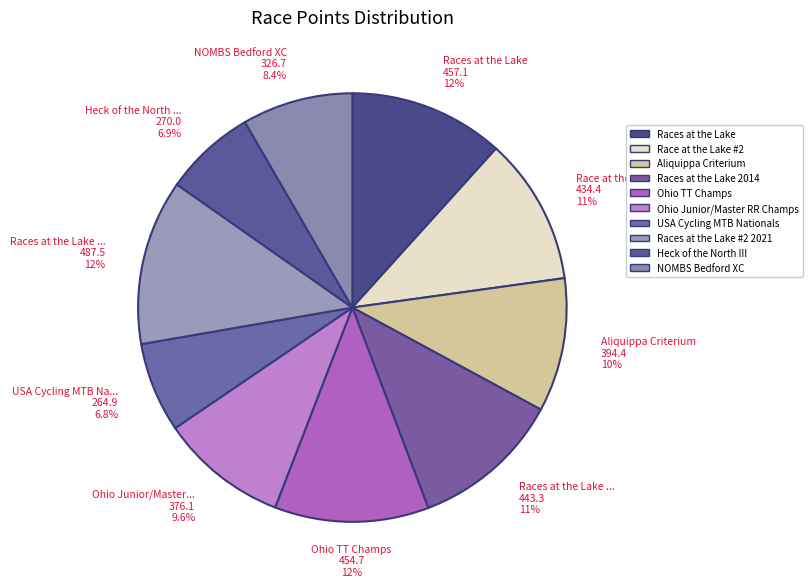

How many slices are in this pie chart?

10